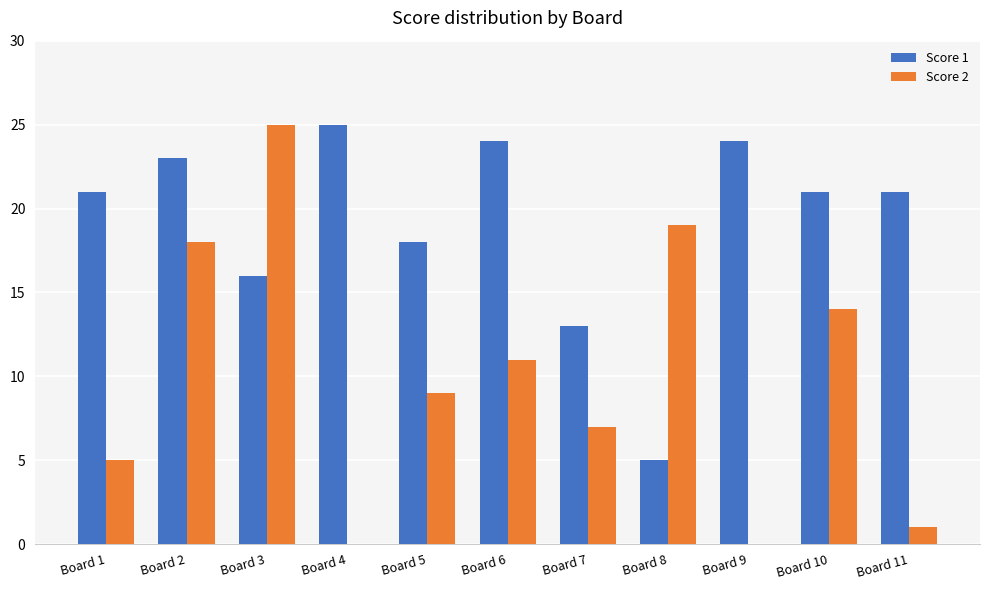

At which label does Score 2 reach its peak?

Board 3